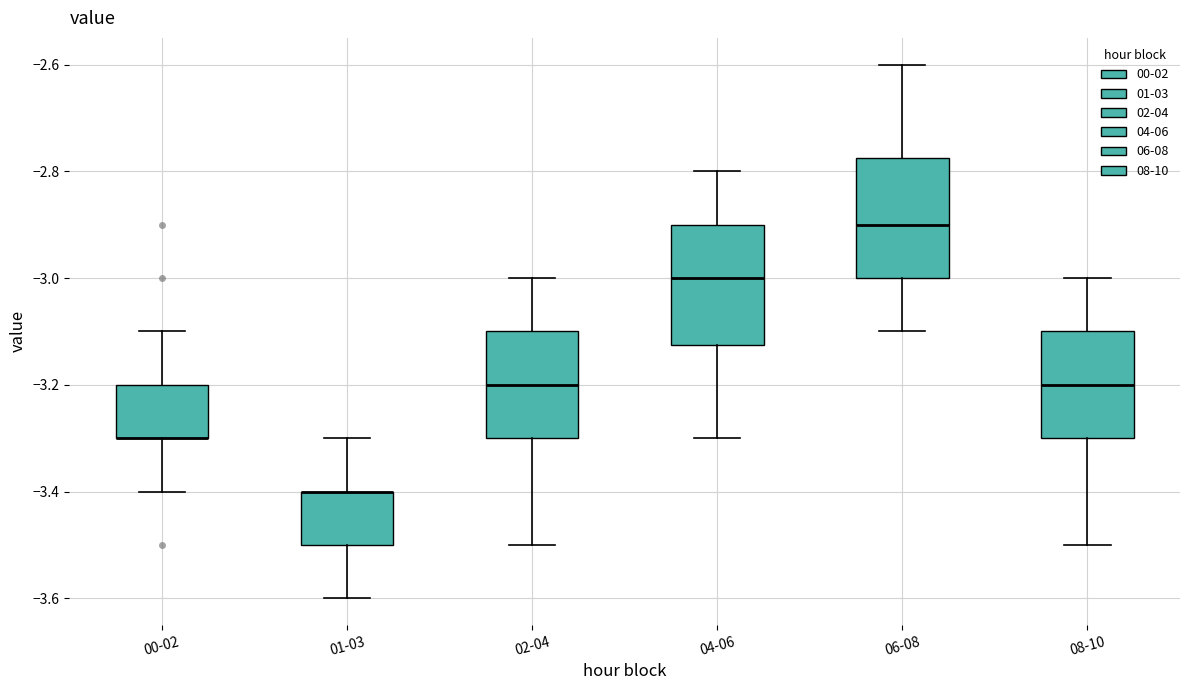

Where is the upper edge of the box for 06-08 on the y-axis? The values are not printed on the chart, so give them approximately, as read against the axis.

-2.78